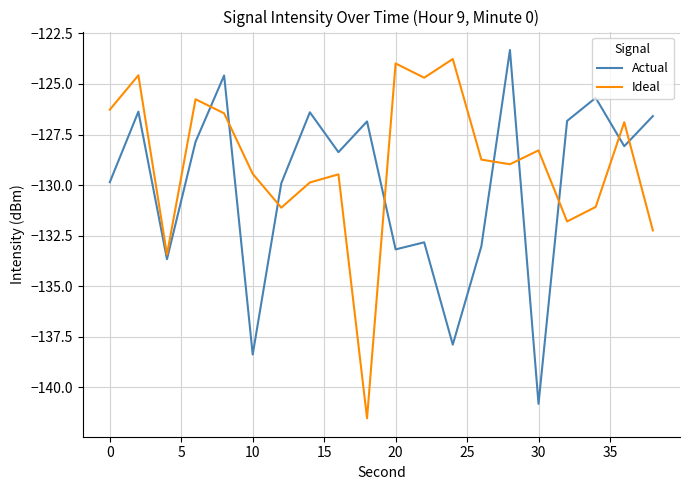

List the series in order of their overall mean, highest first.

Ideal, Actual